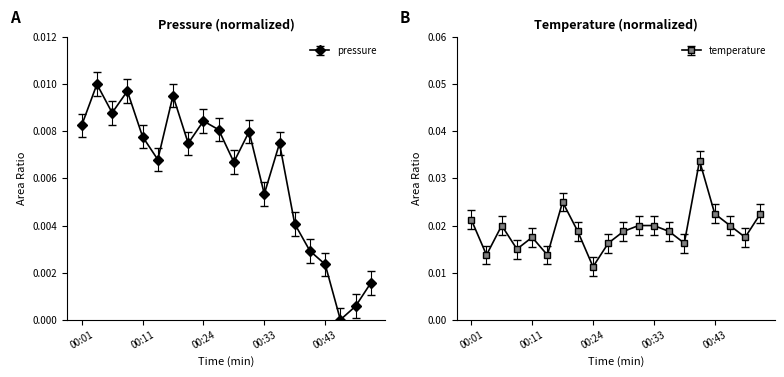

How many categories are shown in the chart?

20